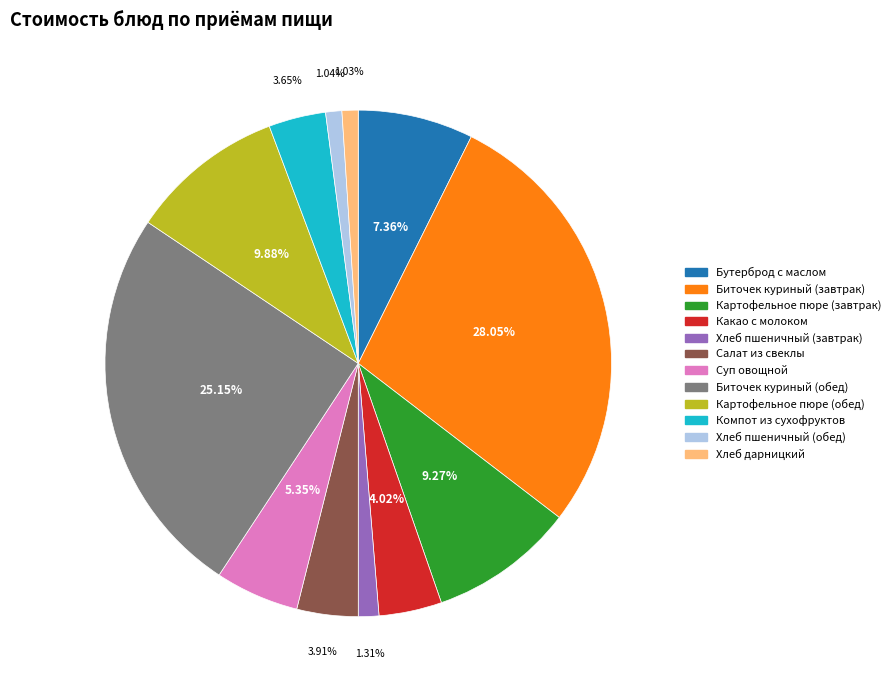

To the nearest percent, what is the average slice percentage?

8%